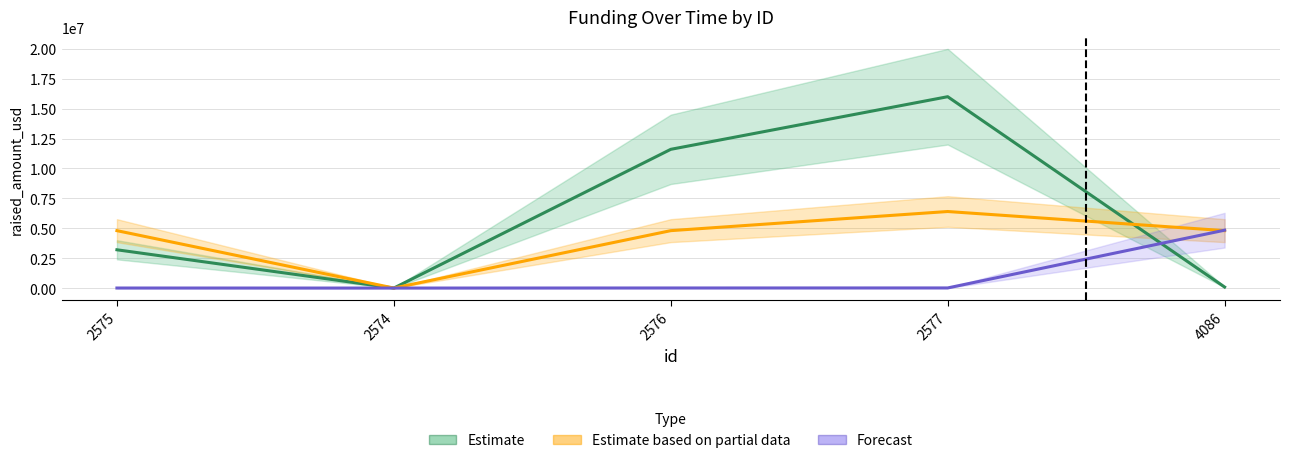

True or false: Estimate has a value of 58638 at 4086.

False